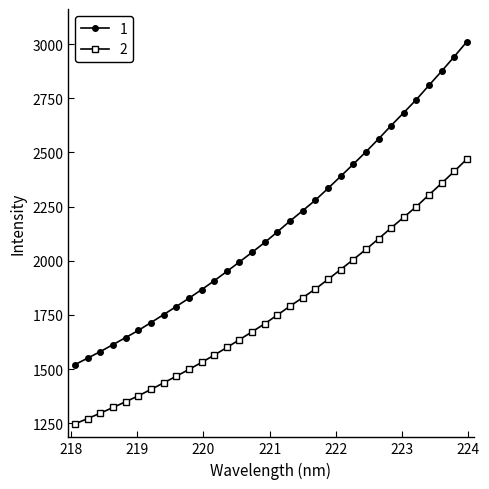

What is the minimum value for 2?

1246.8